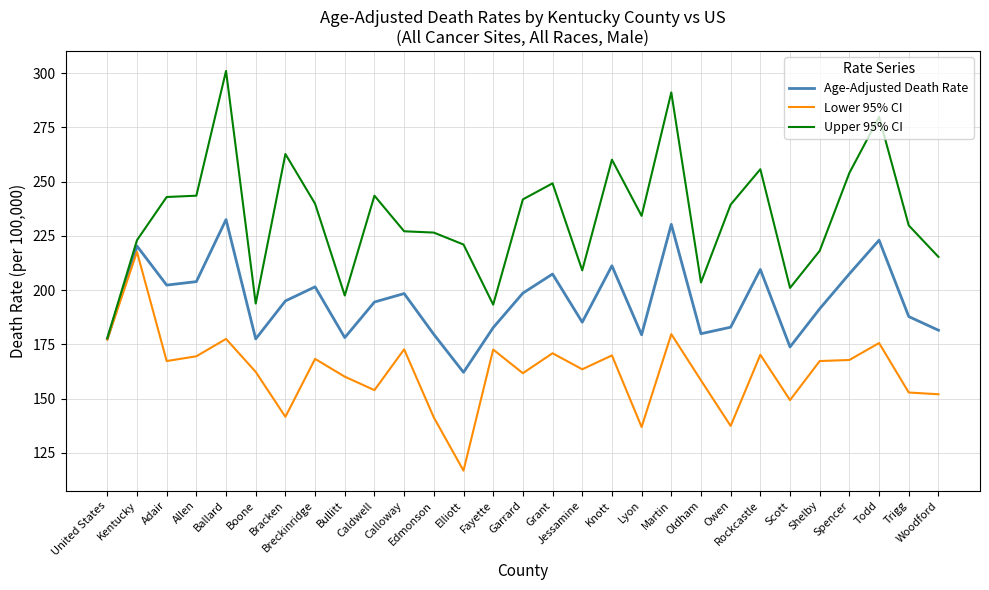

What is the lowest value of the Age-Adjusted Death Rate series?

162.1